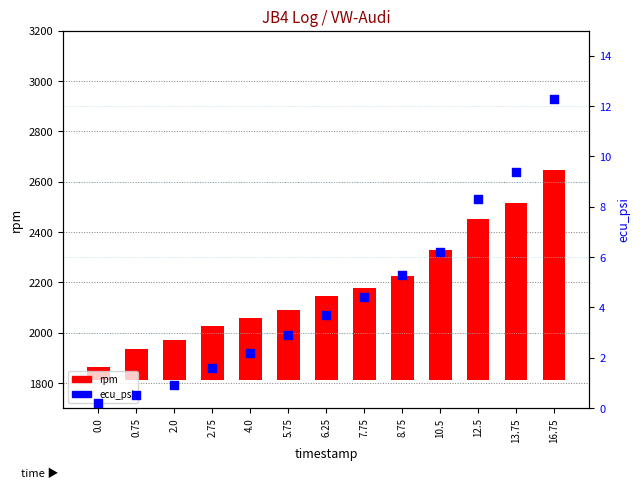

What are all the series names shown in the legend?

rpm, ecu_psi